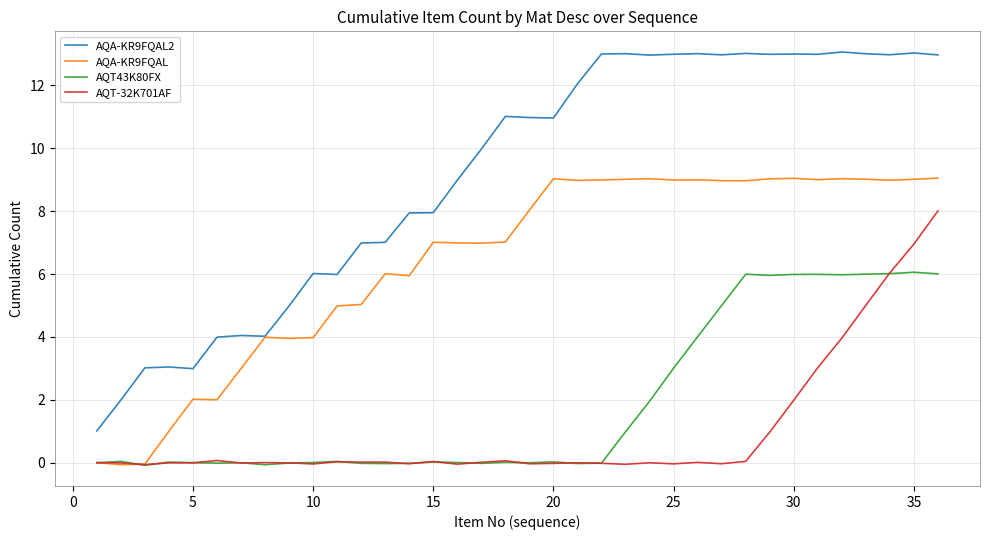

Which series has the largest total across all categories?

AQA-KR9FQAL2